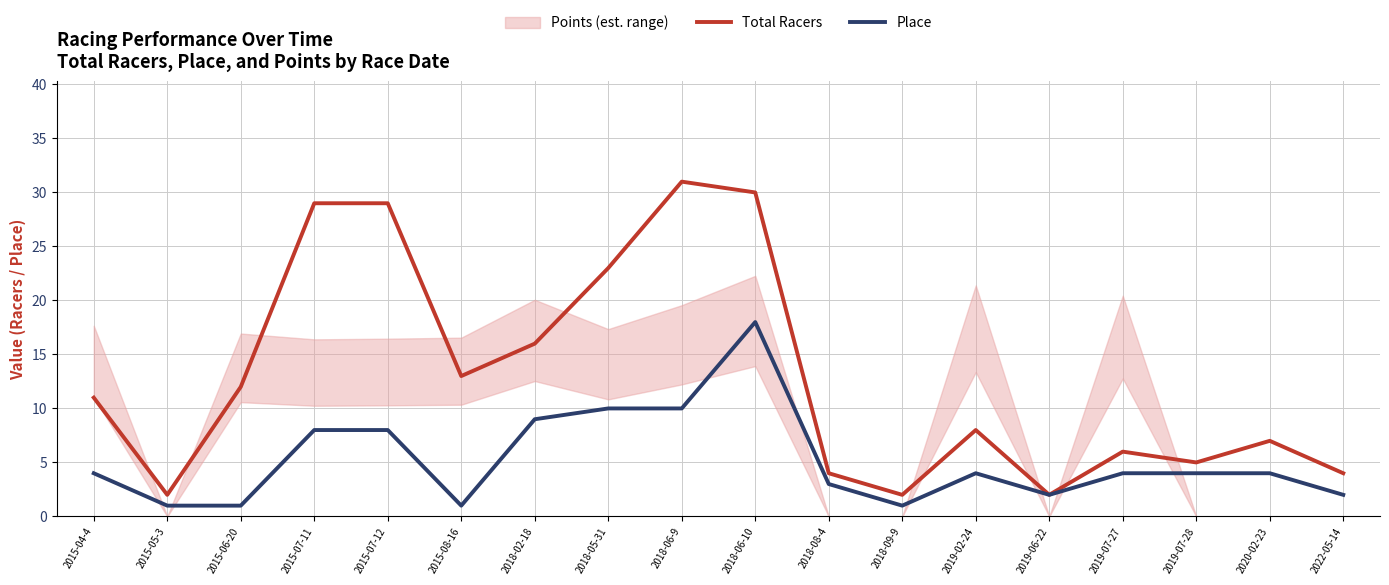

List the labels in order of Place value, largest first.

2018-06-10, 2018-05-31, 2018-06-9, 2018-02-18, 2015-07-11, 2015-07-12, 2015-04-4, 2019-02-24, 2019-07-27, 2019-07-28, 2020-02-23, 2018-08-4, 2019-06-22, 2022-05-14, 2015-05-3, 2015-06-20, 2015-08-16, 2018-09-9